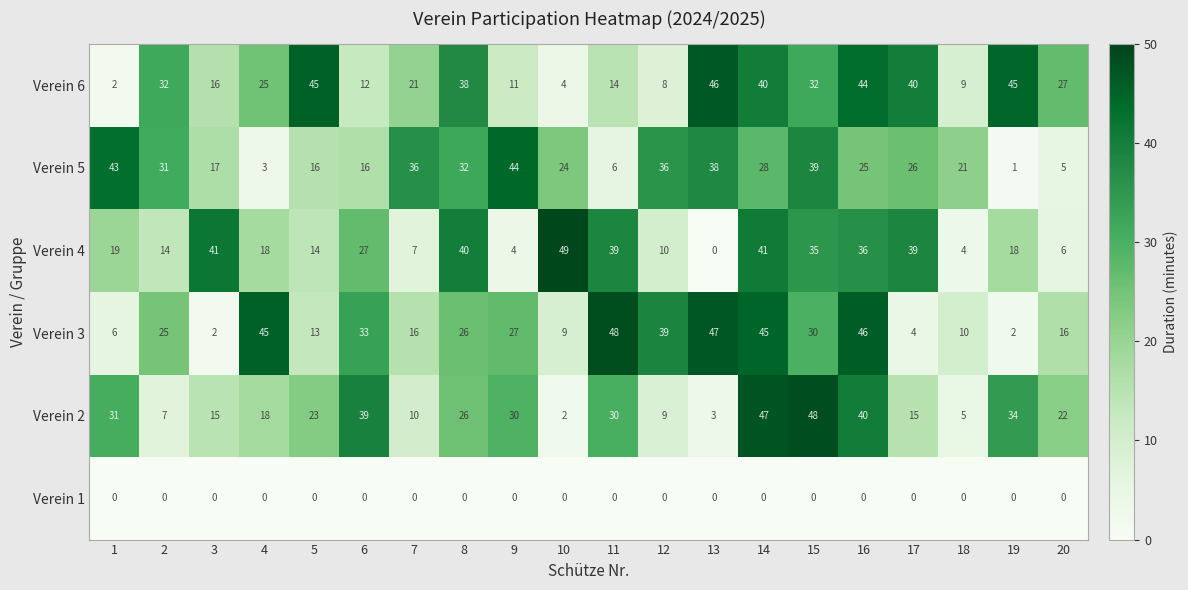

At which category is the sum across all series the highest?

14